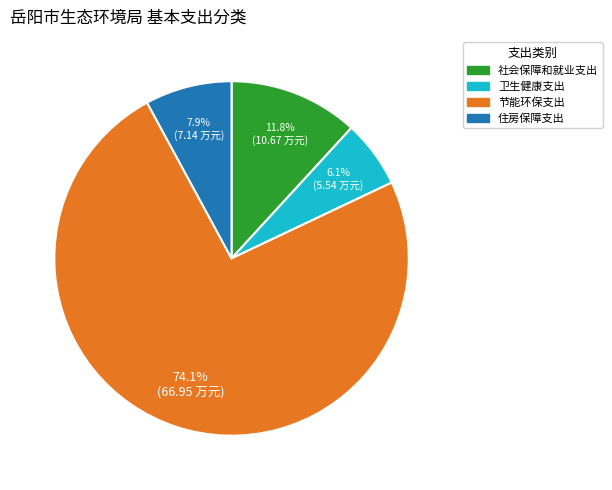

How much of the chart is everything except 社会保障和就业支出?

88.2%